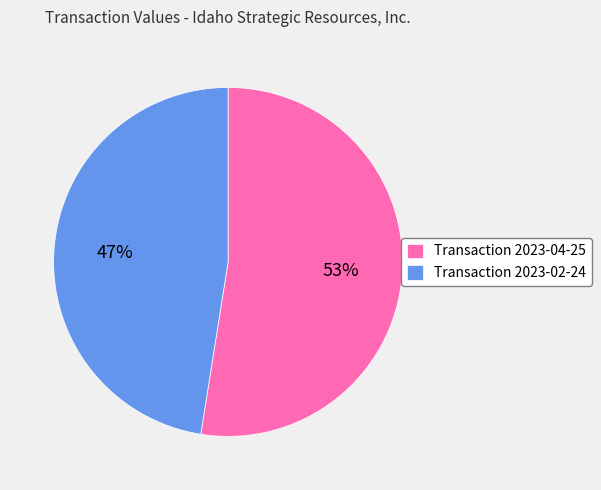

Is the sum of Transaction 2023-04-25 and Transaction 2023-02-24 greater than half?

Yes